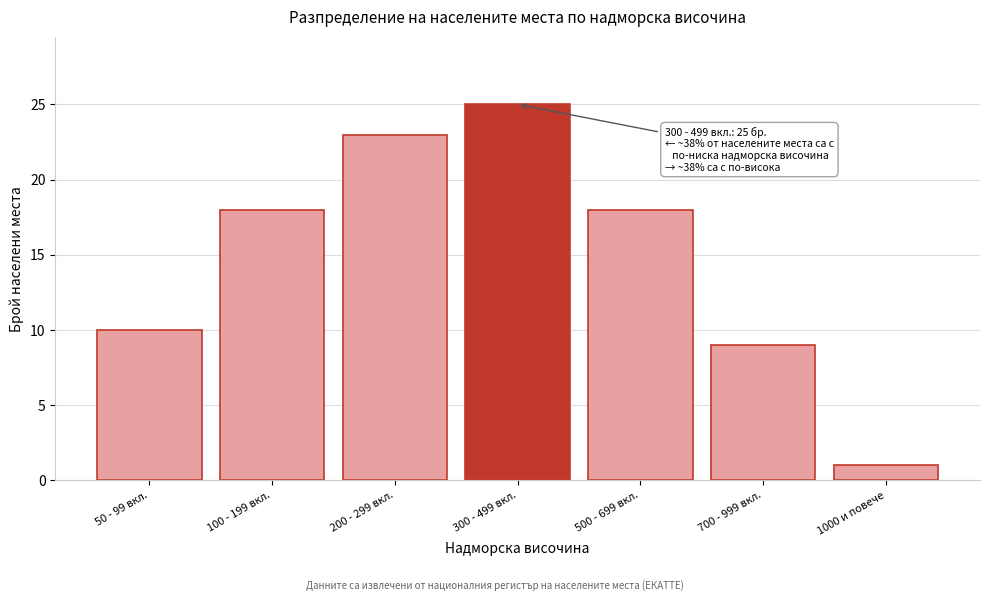

Reading right to left, transcribe all the data shown in this chart.

1	9	18	25	23	18	10